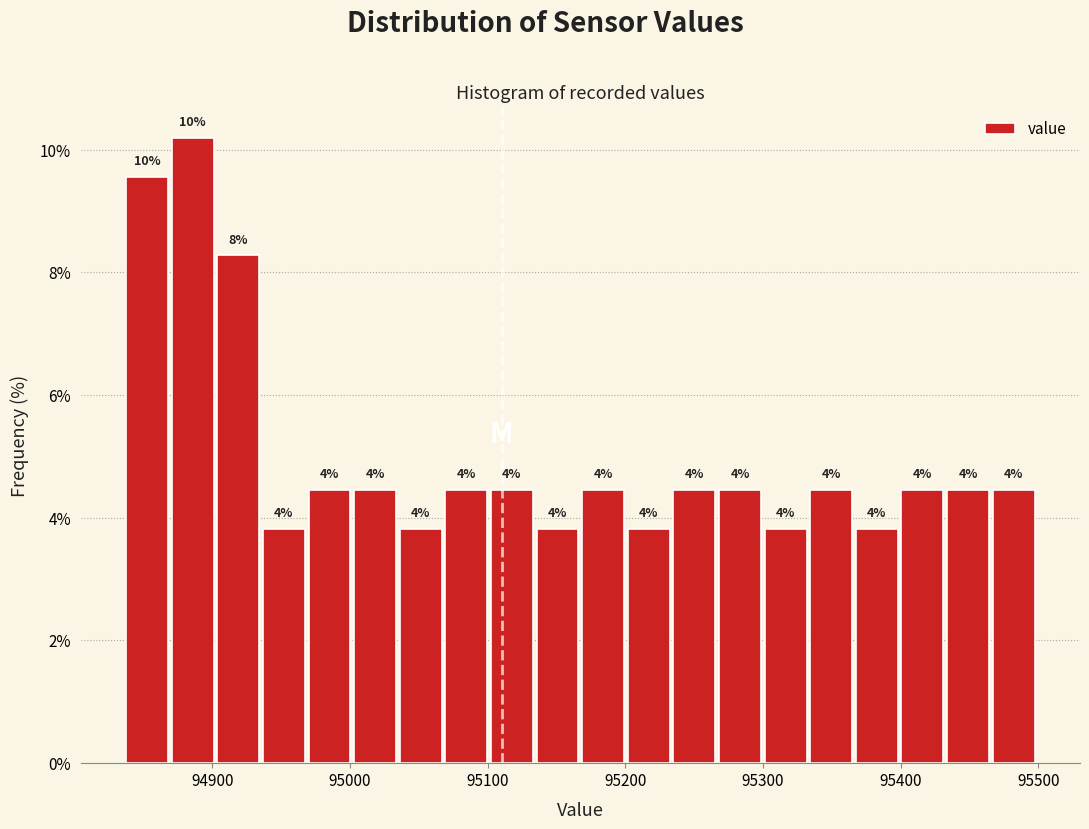

Around what value on the x-axis is the tallest bar? Give the approximate position of its centre, as read against the axis.

94890